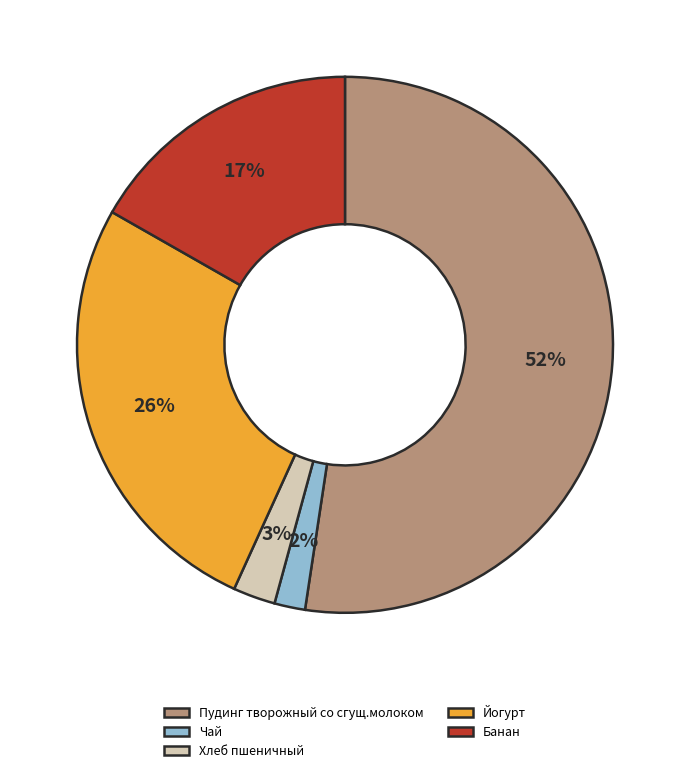

Is the sum of Чай and Йогурт greater than half?

No